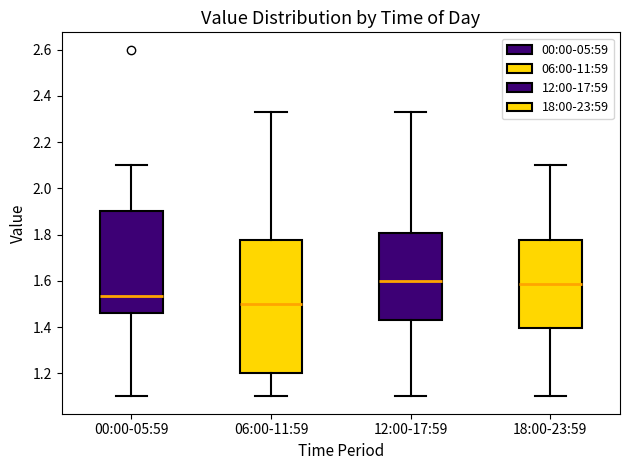

Comparing the boxes themselves (not the whiskers), which one is the tallest?

06:00-11:59